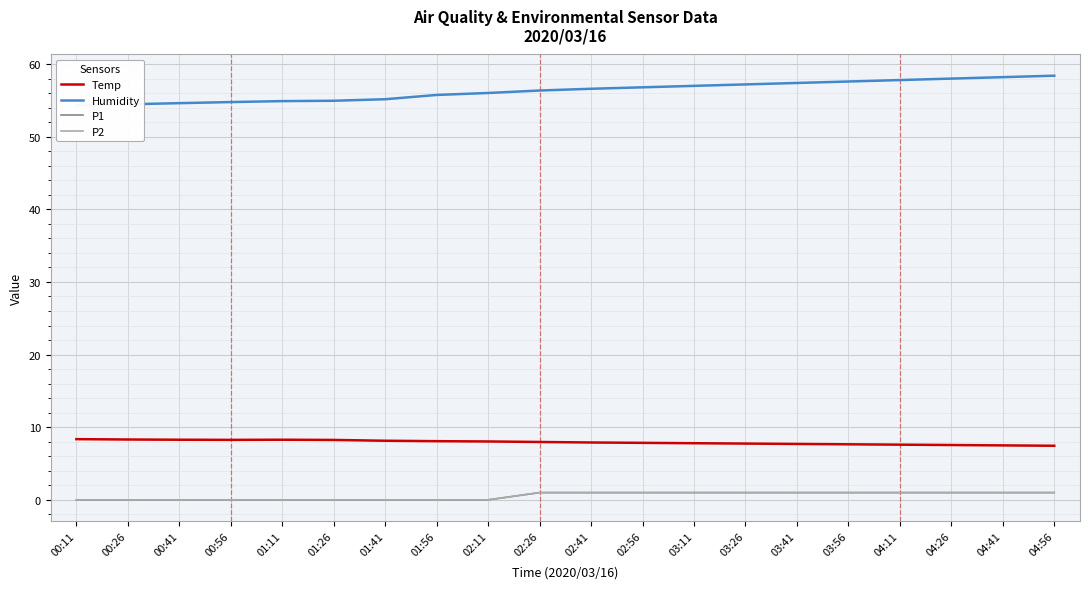

How many values in the P1 series are below 1?

9